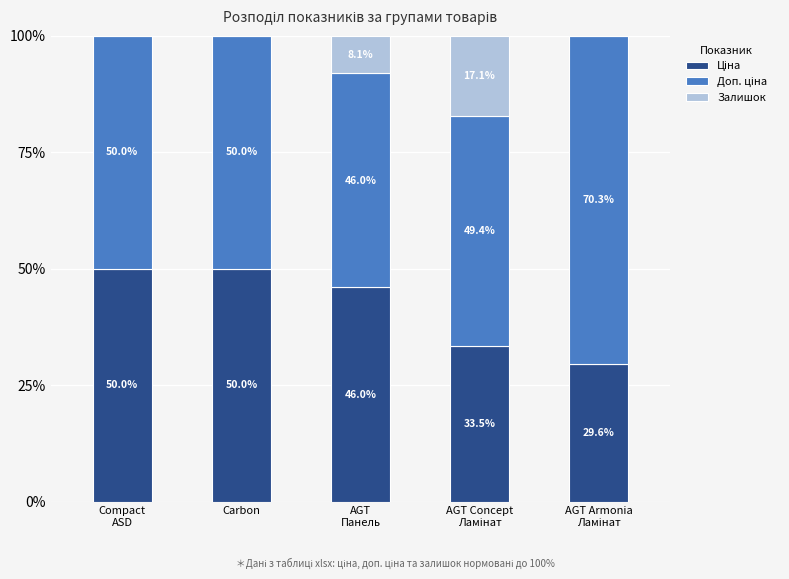

What is the value of the Ціна bar at the 2nd from the left?

50.0